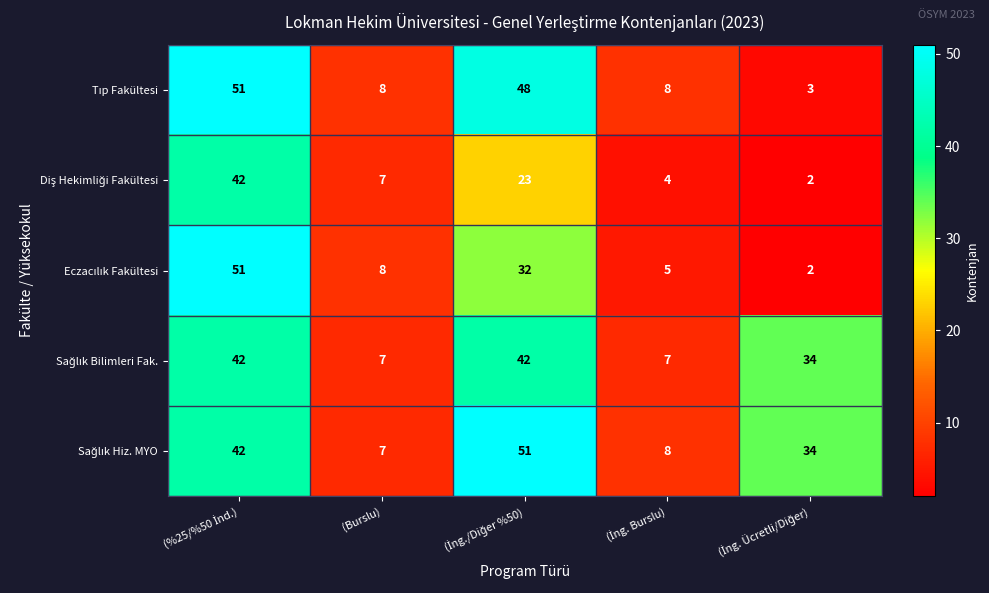

What is the maximum value shown in the chart?

51